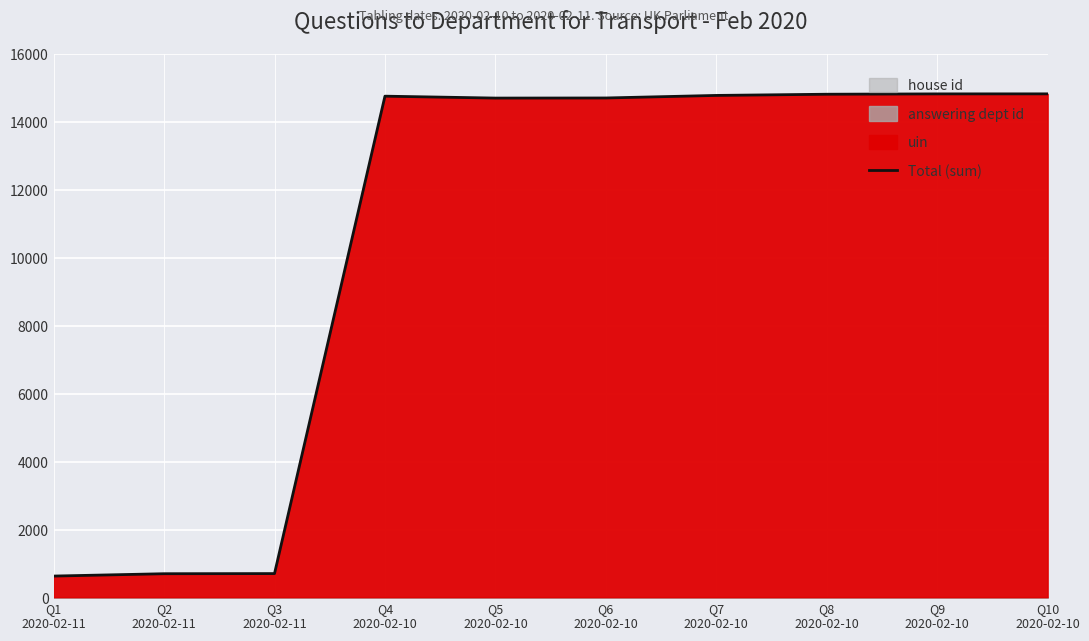

What is the difference between the values at Q4
2020-02-10 and Q10
2020-02-10?

68